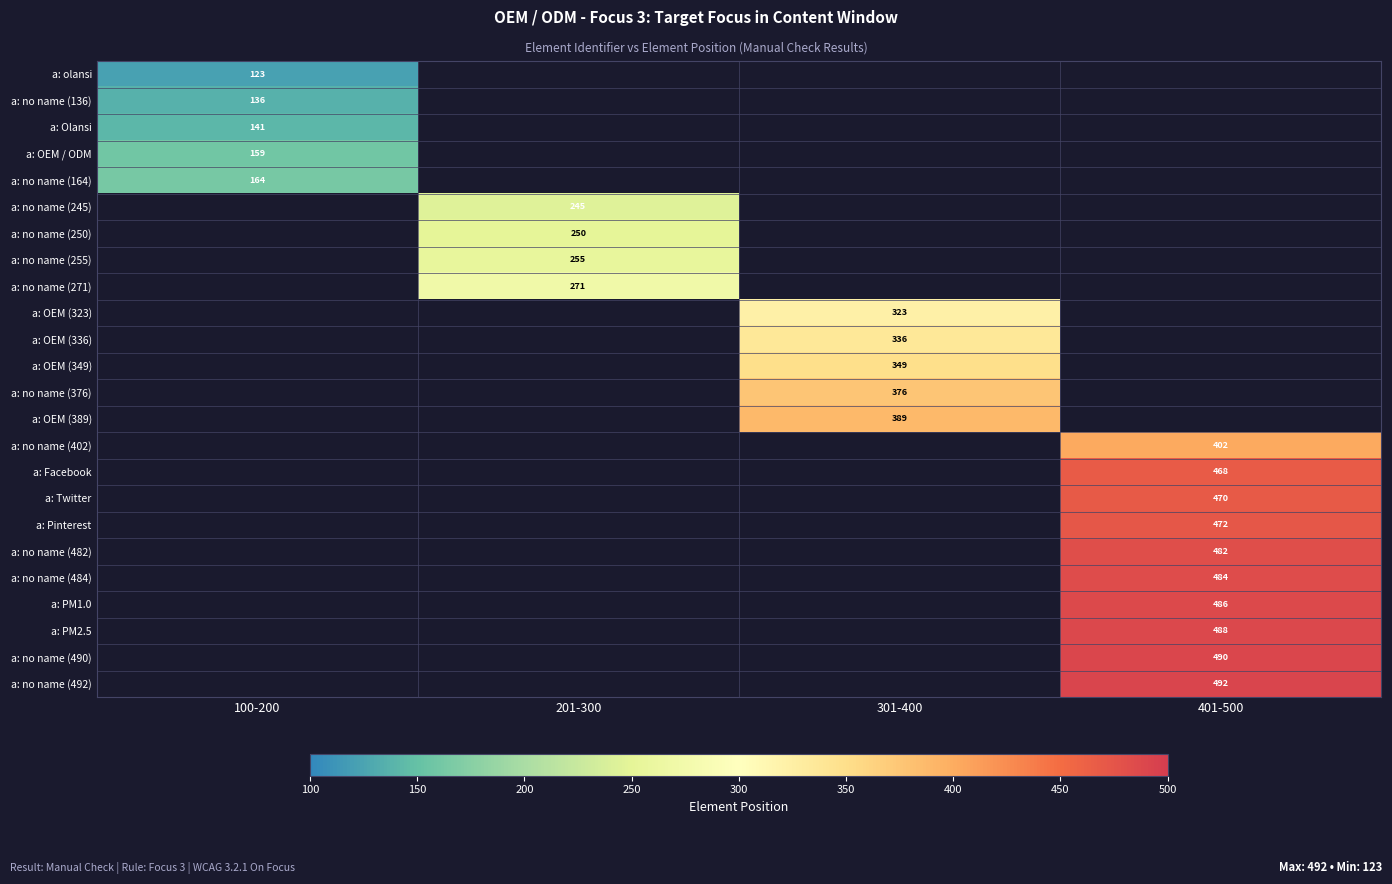

The value of a: no name (402) at 401-500 is 721. True or false?

False